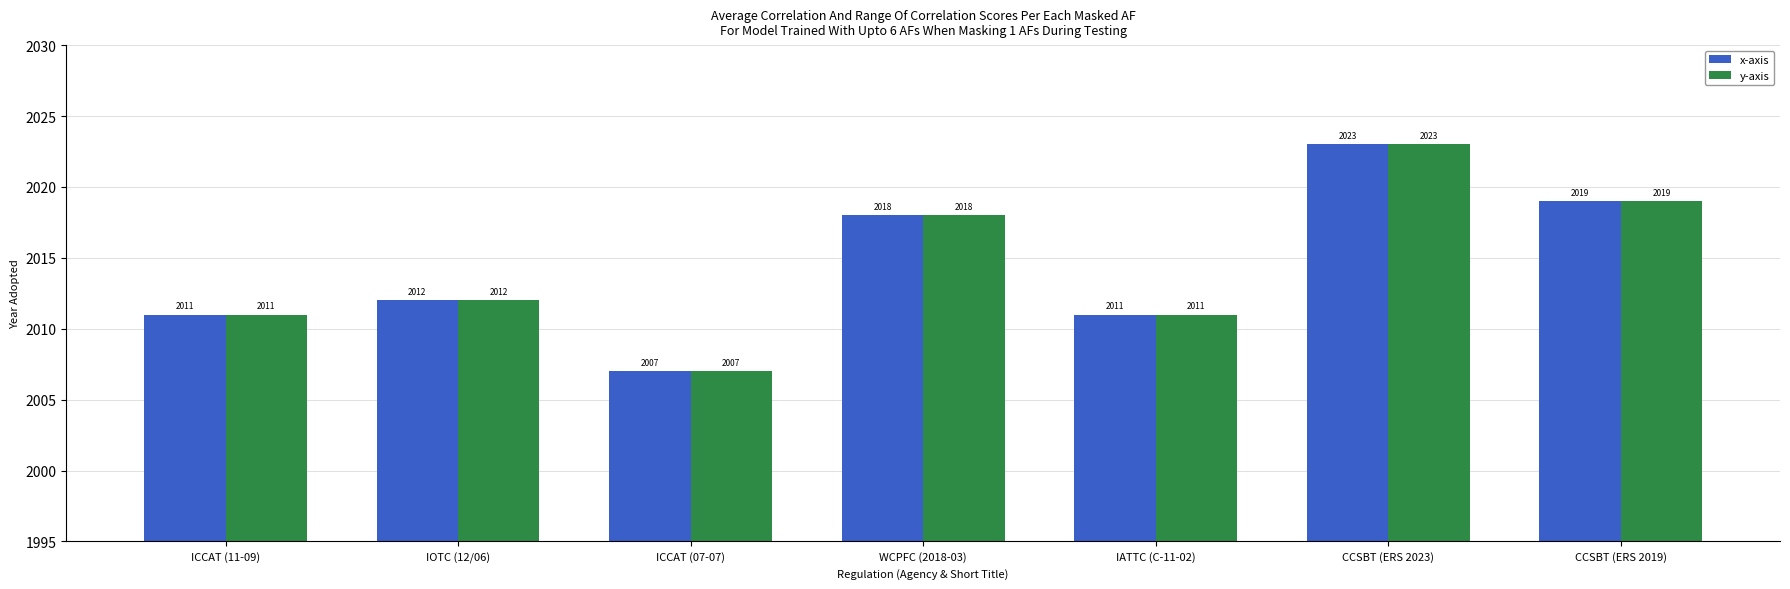

What is the sum of the y-axis values at WCPFC (2018-03) and CCSBT (ERS 2023)?

4041